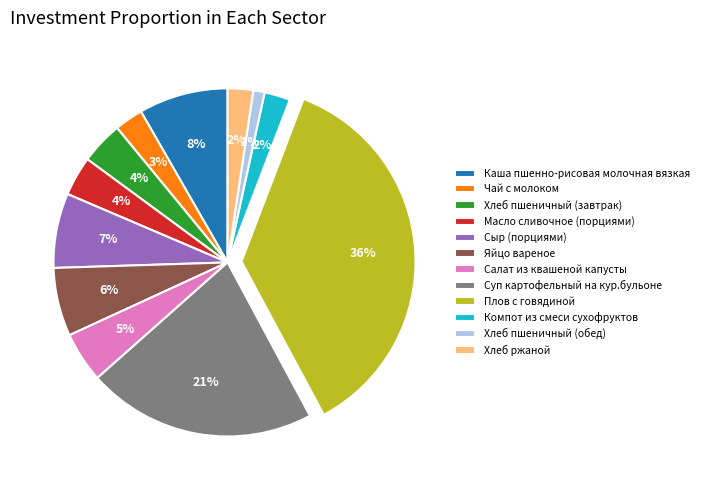

The Плов с говядиной slice represents 36% of the pie. True or false?

True